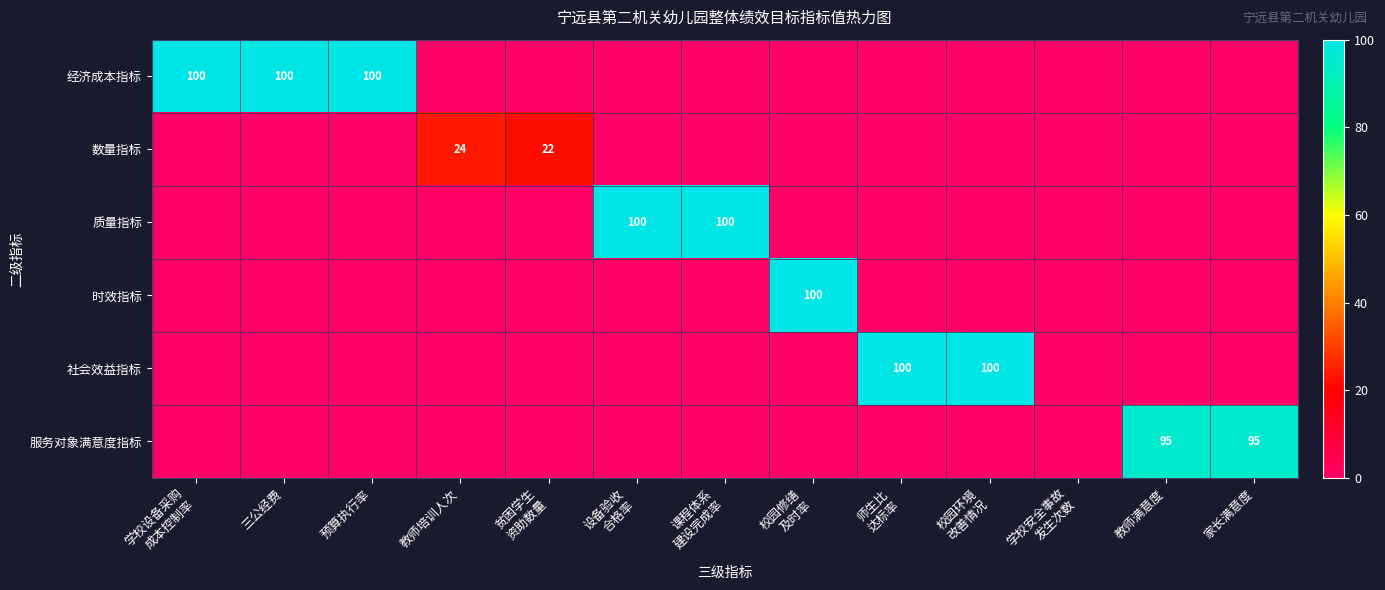

Which category has the highest value across all series?

学校设备采购
成本控制率